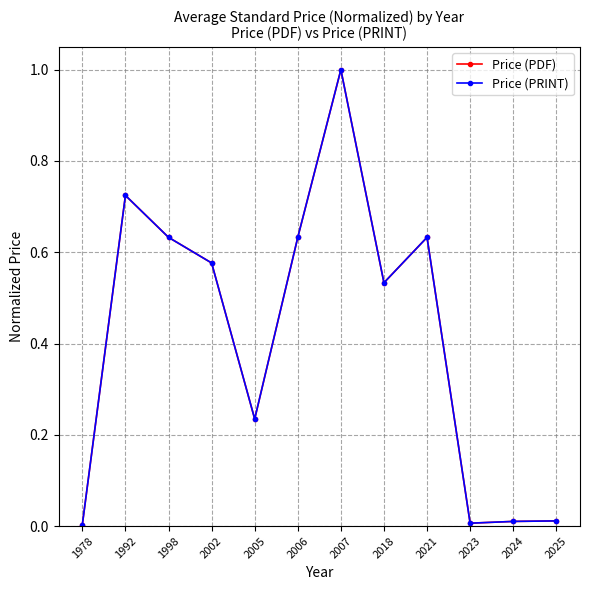

Reading left to right, transcribe all the data shown in this chart.

Price (PDF): 0.0	0.7	0.6	0.6	0.2	0.6	1.0	0.5	0.6	0.0	0.0	0.0
Price (PRINT): 0.0	0.7	0.6	0.6	0.2	0.6	1.0	0.5	0.6	0.0	0.0	0.0